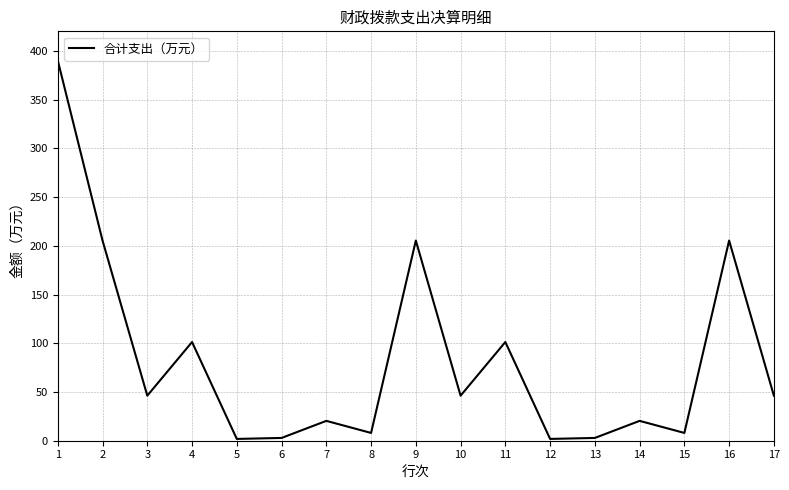

What is the greatest value displayed?

390.1